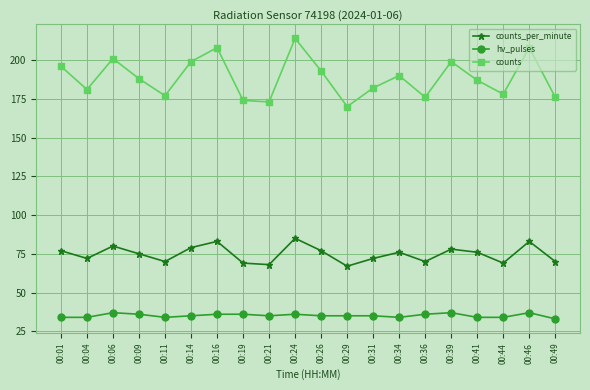

What is the maximum value for hv_pulses?

37